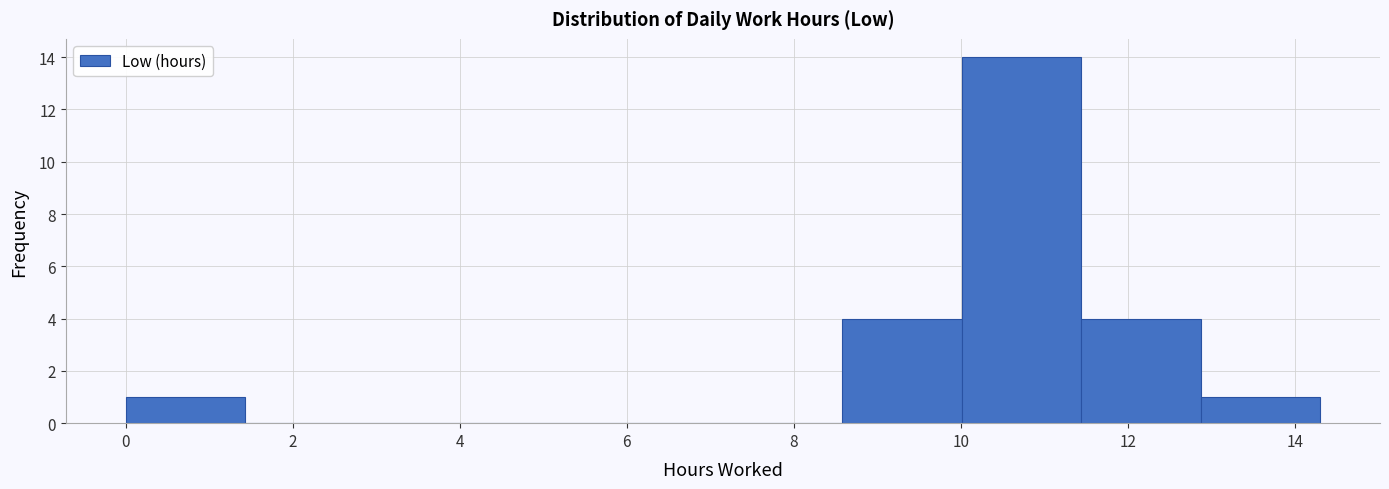

Reading left to right, list every bar in this chart as the range it spans on the x-axis followed by its height. Neither the bar edges nor the heights are printed on the chart, so give them approximately, as read against the axes.

0.0 to 1.4: 1
1.4 to 2.8: 0
2.8 to 4.2: 0
4.2 to 5.8: 0
5.8 to 7.2: 0
7.2 to 8.6: 0
8.6 to 10.0: 4
10.0 to 11.4: 14
11.4 to 12.8: 4
12.8 to 14.4: 1